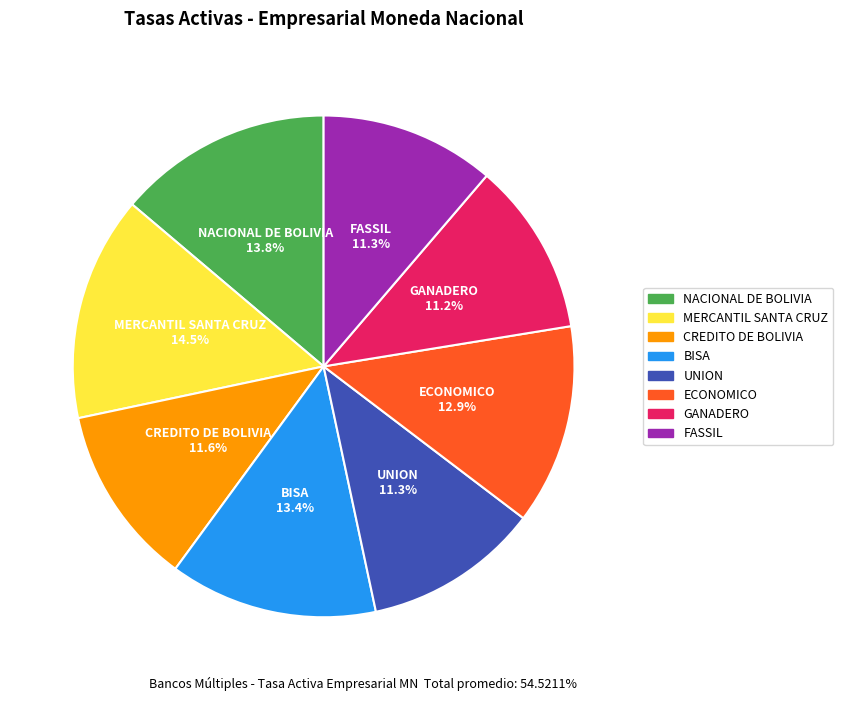

To the nearest percent, what percentage of the pie is ECONOMICO?

13%